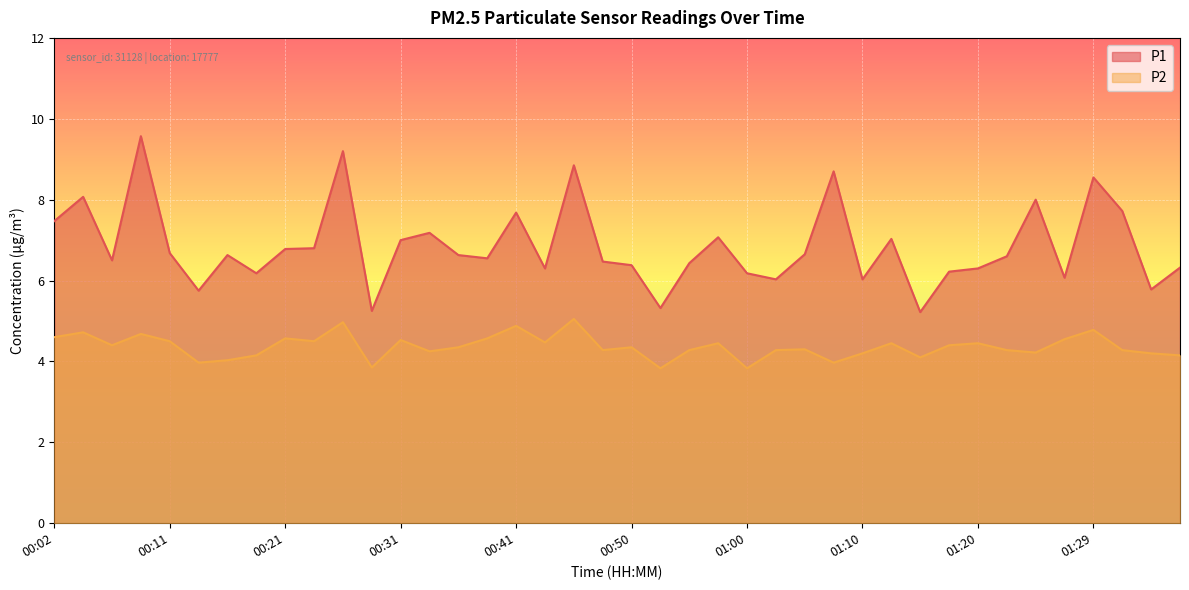

At which category does P1 reach its first local peak?

00:04